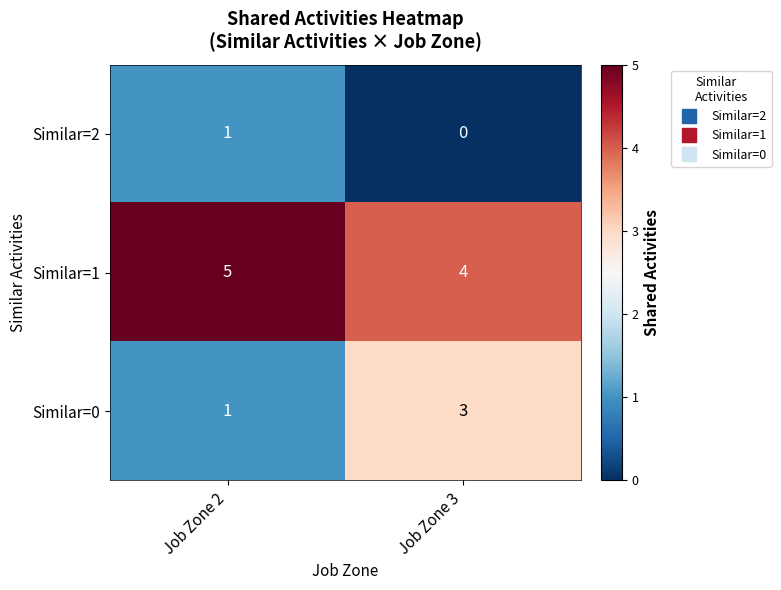

True or false: Similar=2 has a value of 1 at Job Zone 3.

False